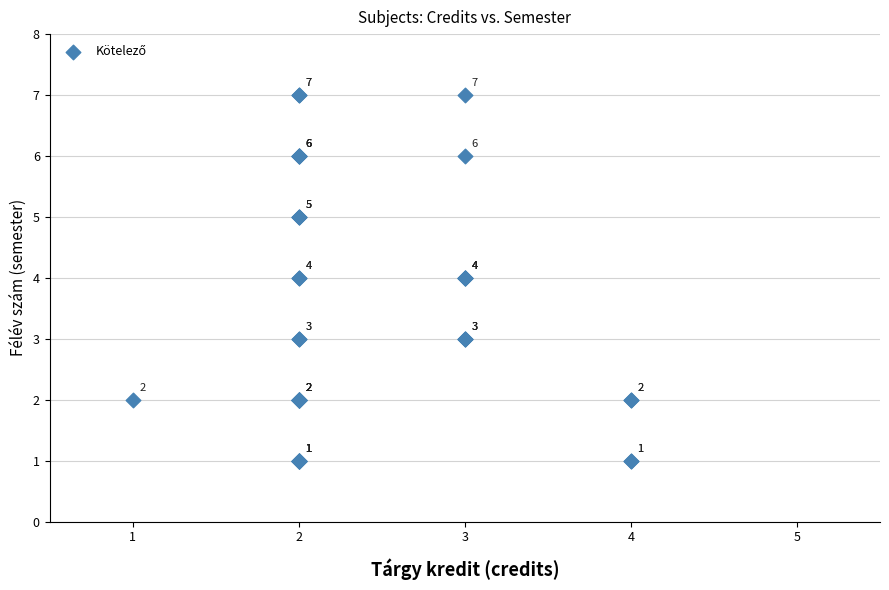

What Y value in the scatter plot is closest to 4?

4